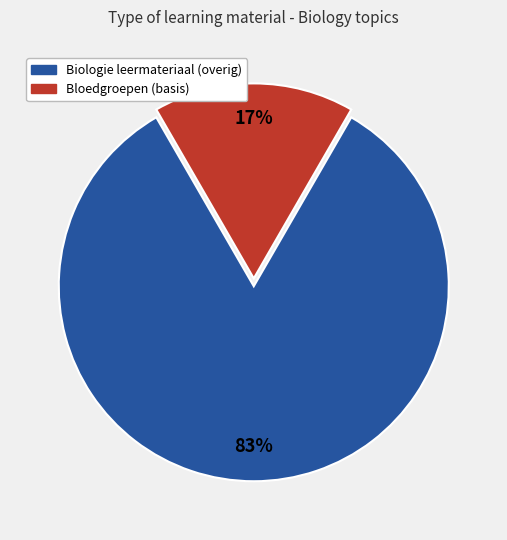

To the nearest percent, what is the average slice percentage?

50%